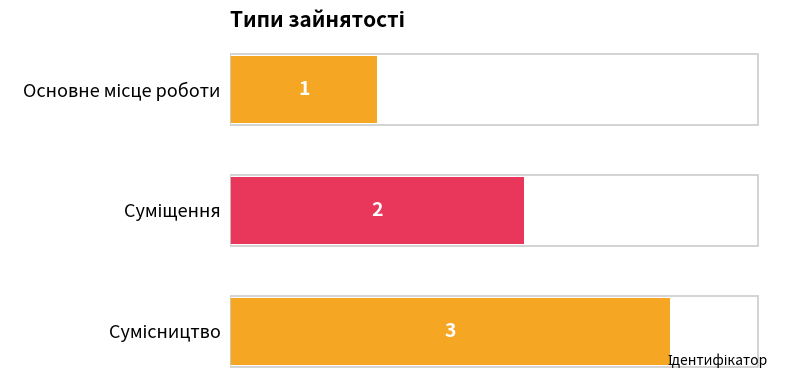

How many values are between 1 and 3?

3